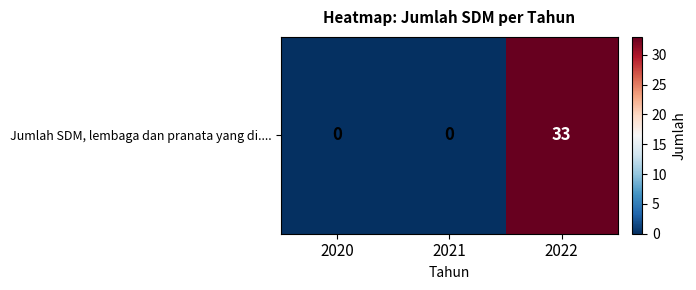

What is the average value?

11